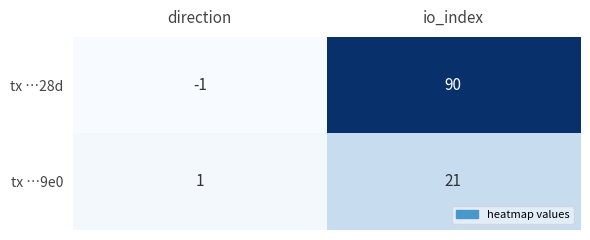

How many distinct data groups are displayed?

2